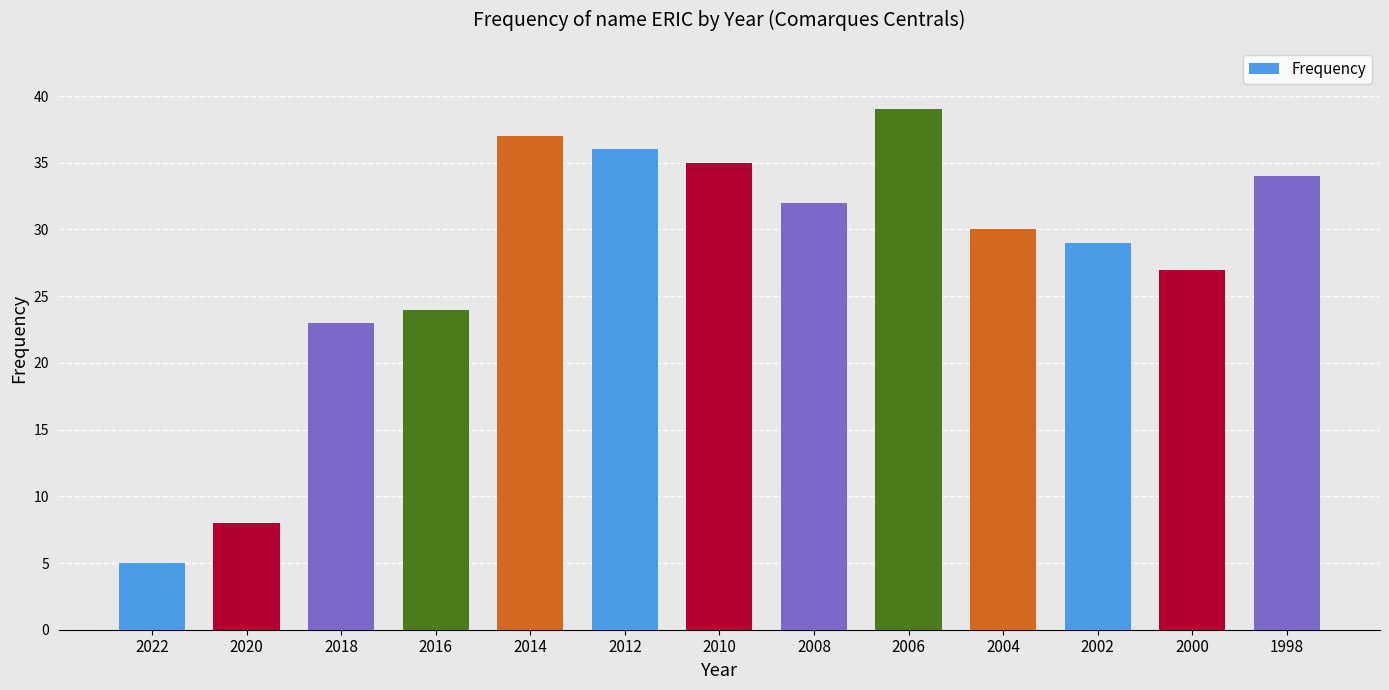

How many data points are less than 30?

6